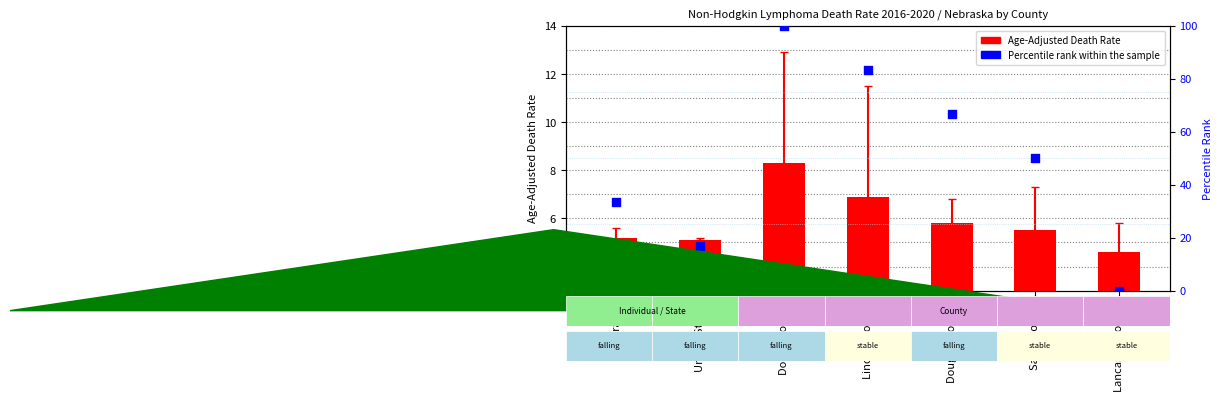

Which series has the largest total across all categories?

Percentile rank within the sample